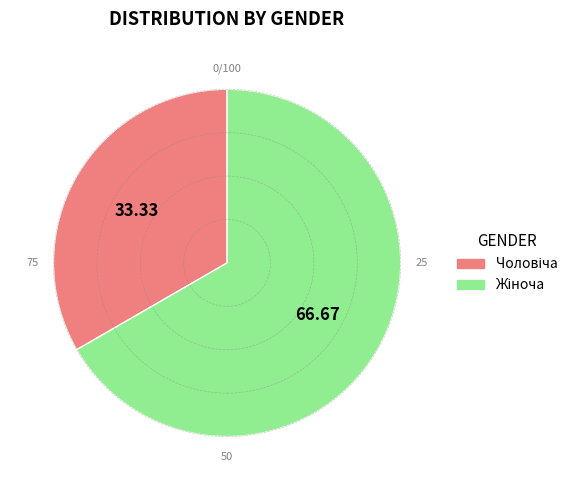

Is there a majority slice in this chart?

Yes